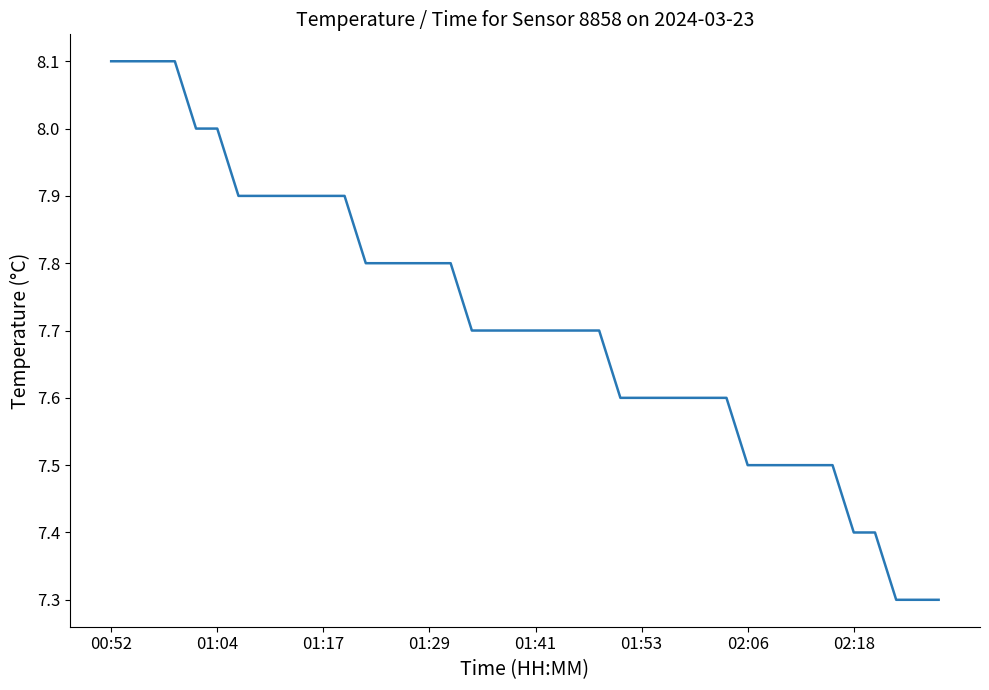

Reading left to right, transcribe all the data shown in this chart.

8.1	8.1	8.1	8.1	8.0	8.0	7.9	7.9	7.9	7.9	7.9	7.9	7.8	7.8	7.8	7.8	7.8	7.7	7.7	7.7	7.7	7.7	7.7	7.7	7.6	7.6	7.6	7.6	7.6	7.6	7.5	7.5	7.5	7.5	7.5	7.4	7.4	7.3	7.3	7.3